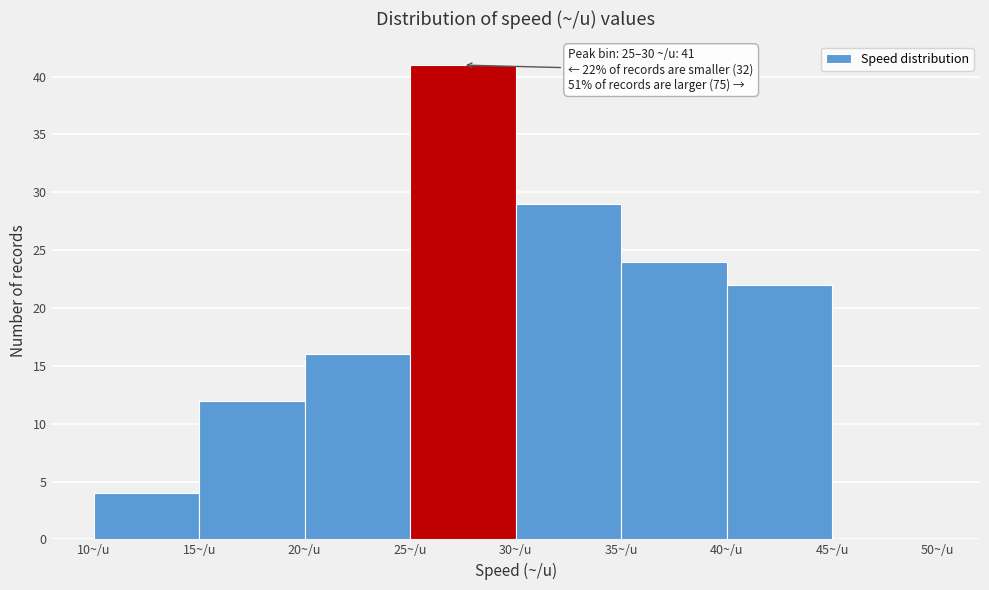

Over which range of the x-axis is the bar tallest?

25 to 30